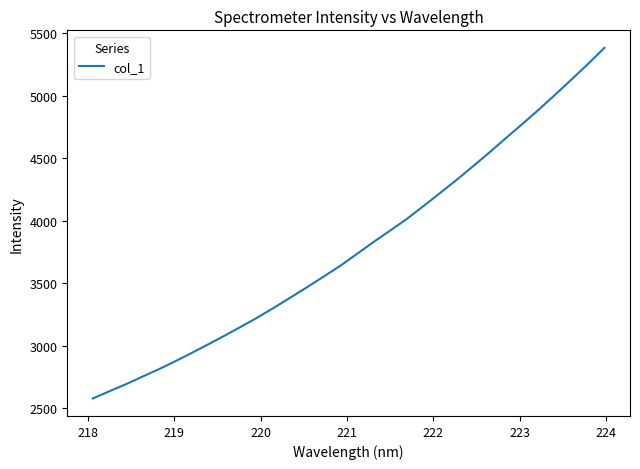

What is the smallest value displayed?

2578.9